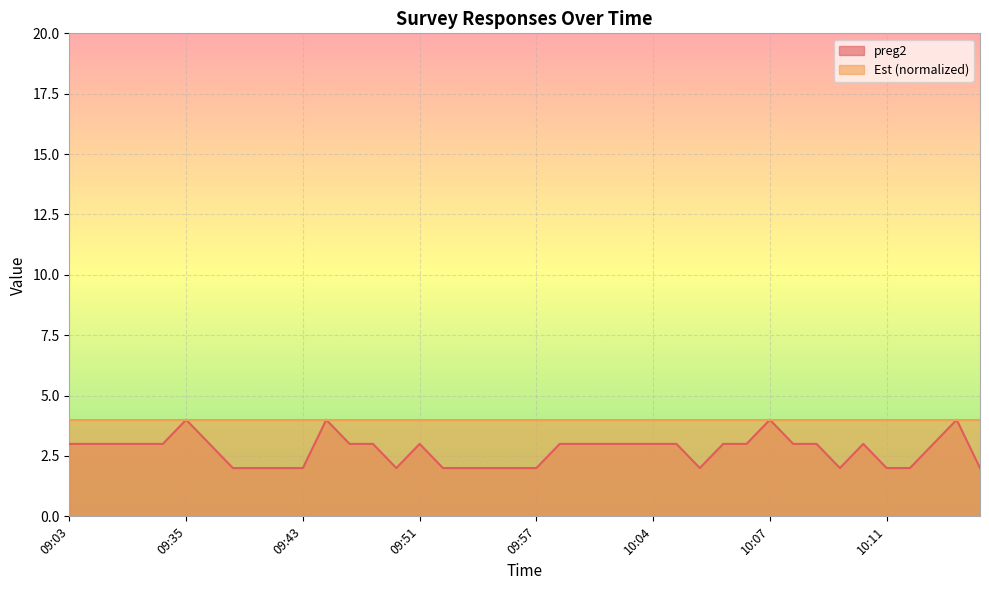

Count the values in the range 2 to 3.

36